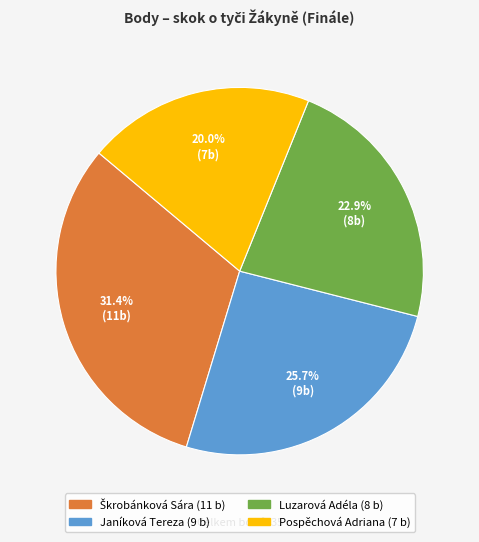

To the nearest percent, what is the difference between the largest and smallest slice percentages?

11%